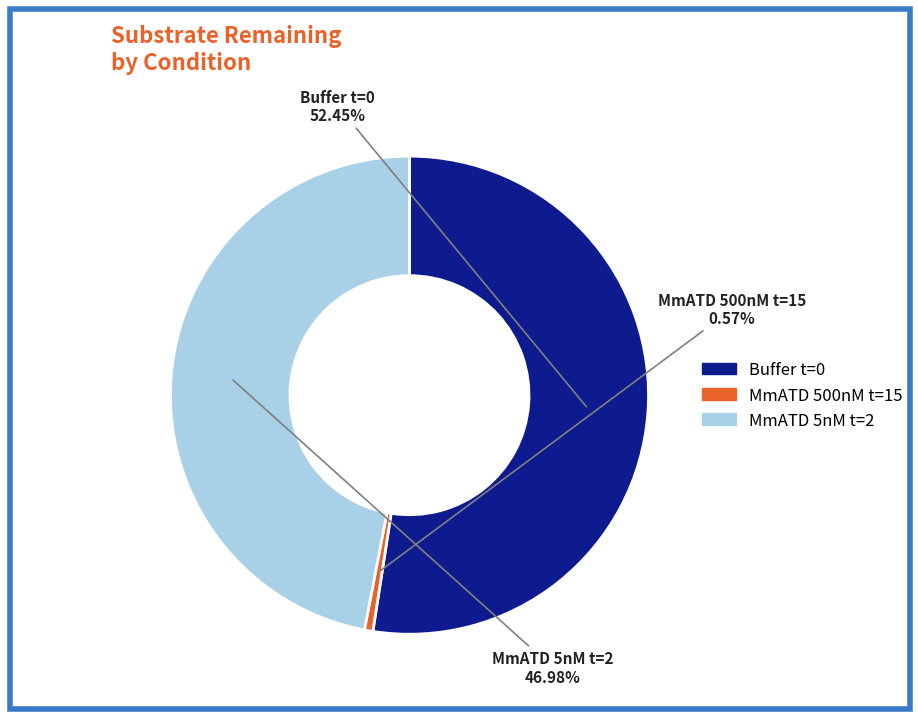

Does any single category account for the majority?

Yes